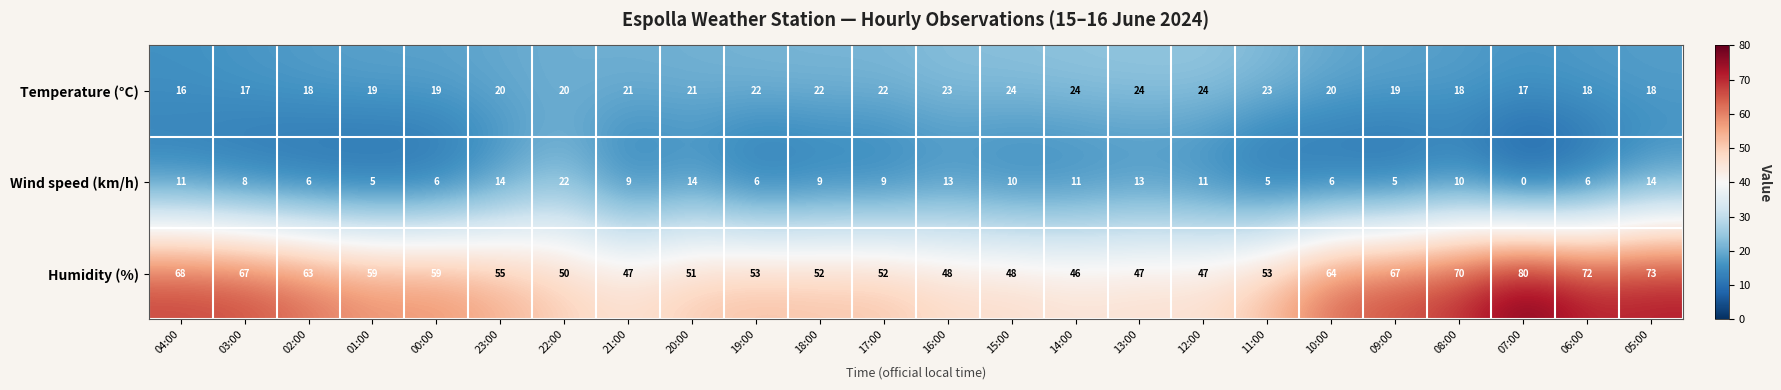

The value of Humidity (%) at 14:00 is 46. True or false?

True